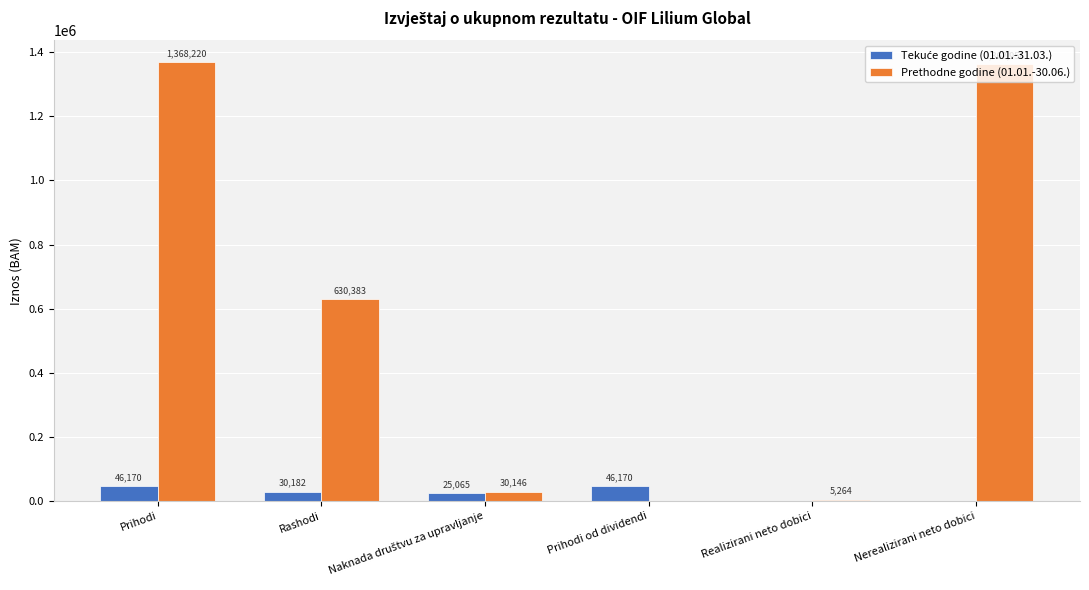

What is the sum of the Prethodne godine (01.01.-30.06.) values at Realizirani neto dobici and Rashodi?

635647